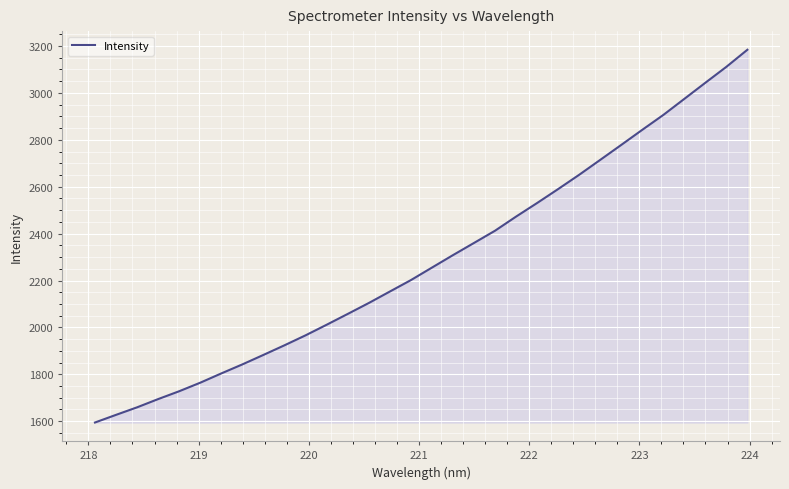

What is the smallest value displayed?

1594.4